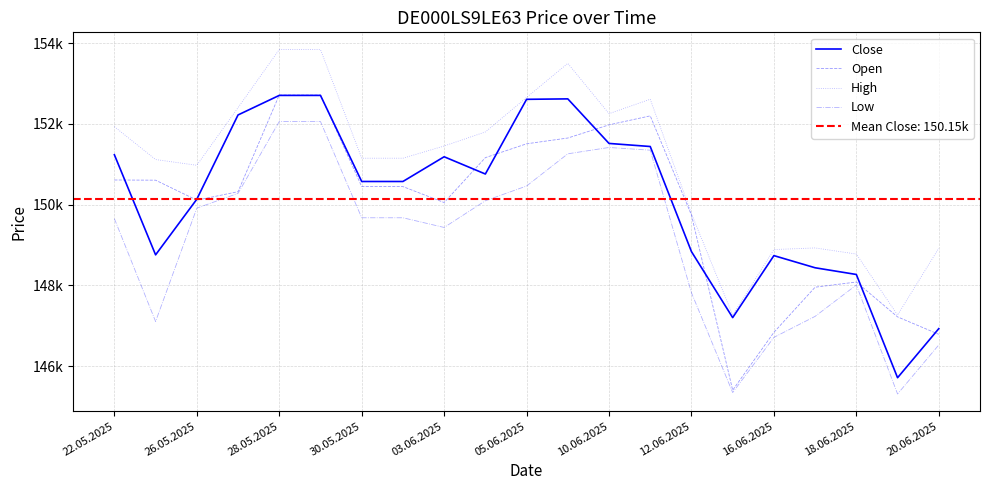

Read the High value at 16.06.2025.

148889